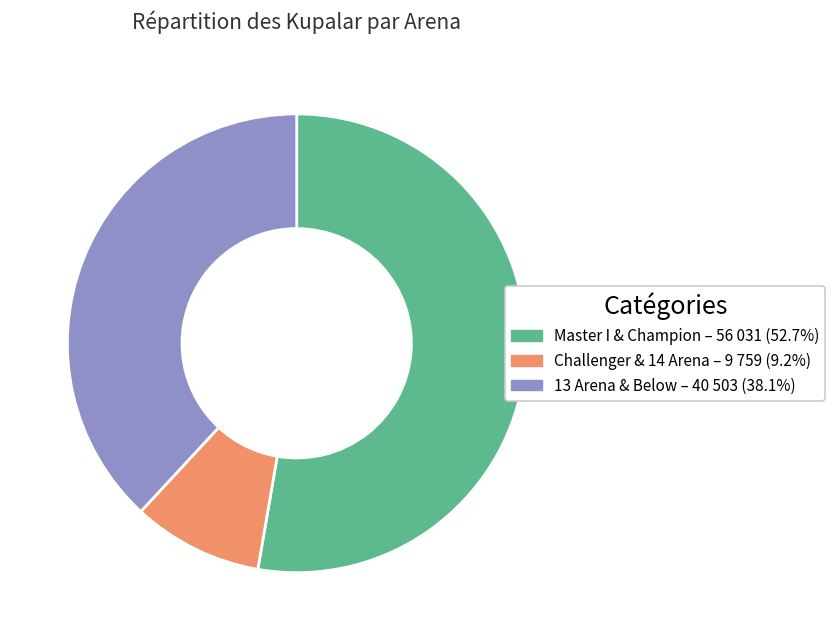

Does any single category account for the majority?

Yes